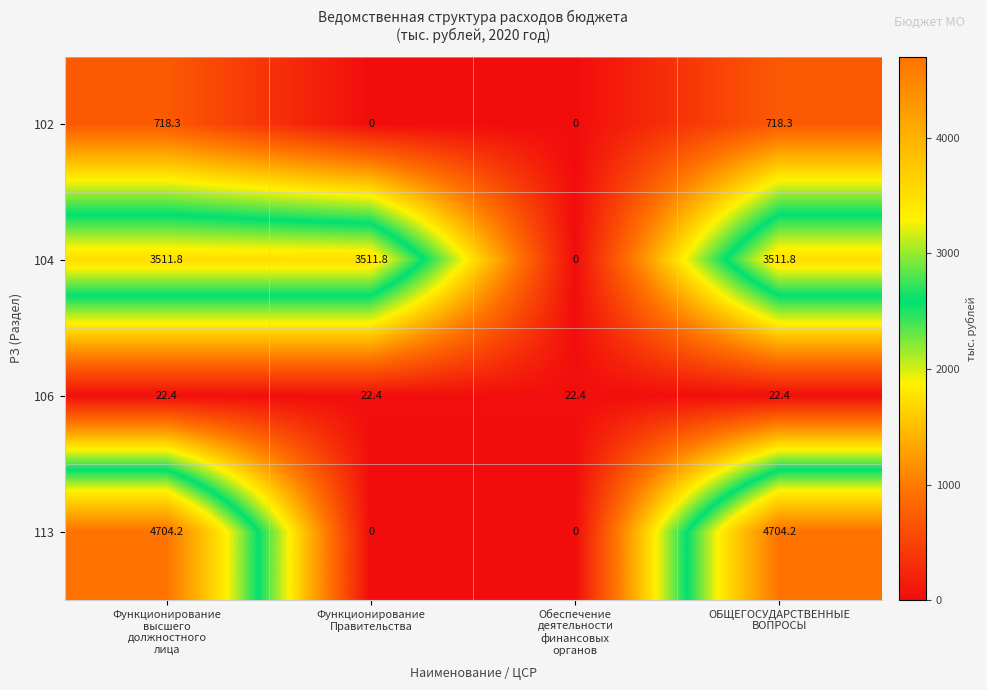

Reading left to right, what are all the values shown in this chart?

102: 718.3	0.0	0.0	718.3
104: 3511.8	3511.8	0.0	3511.8
106: 22.4	22.4	22.4	22.4
113: 4704.2	0.0	0.0	4704.2